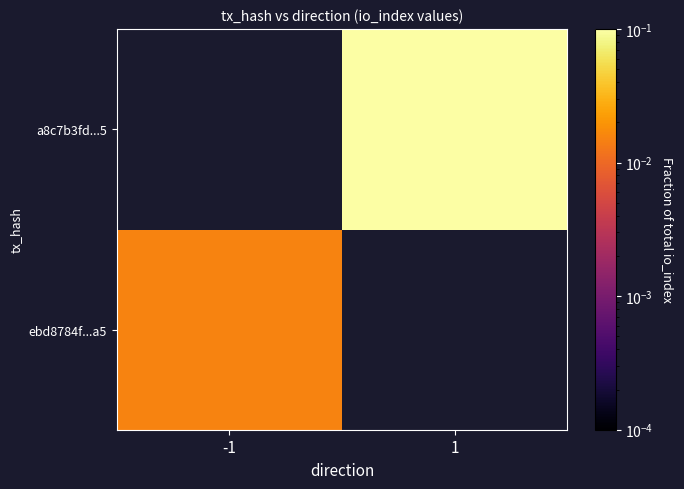

List the labels in order of a8c7b3fd...5 value, largest first.

-1, 1